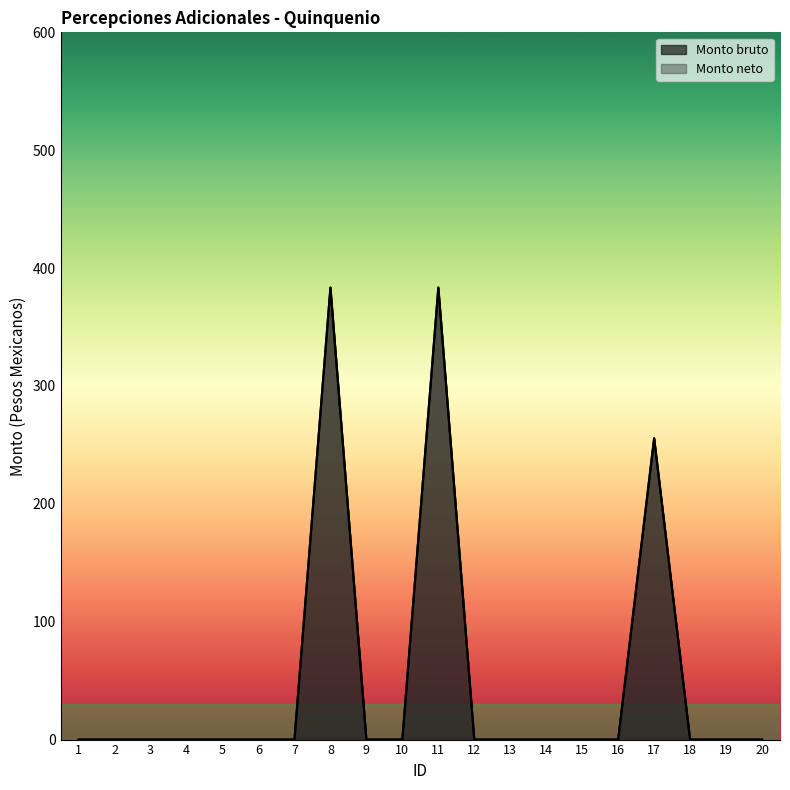

At which label does Monto bruto reach its minimum?

1